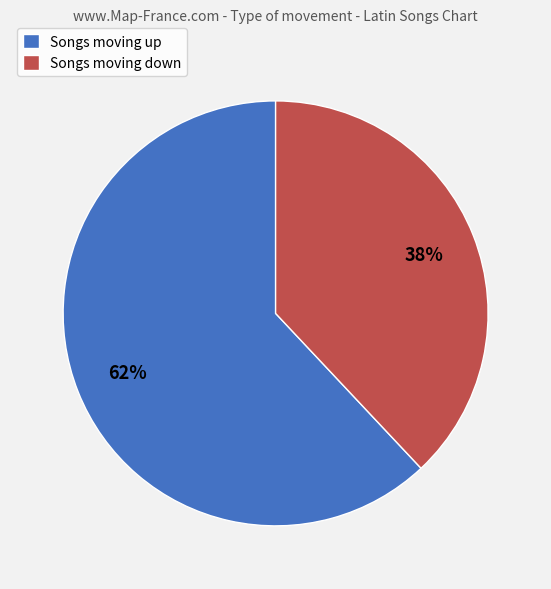

Which category has the biggest portion of the pie?

Songs moving up